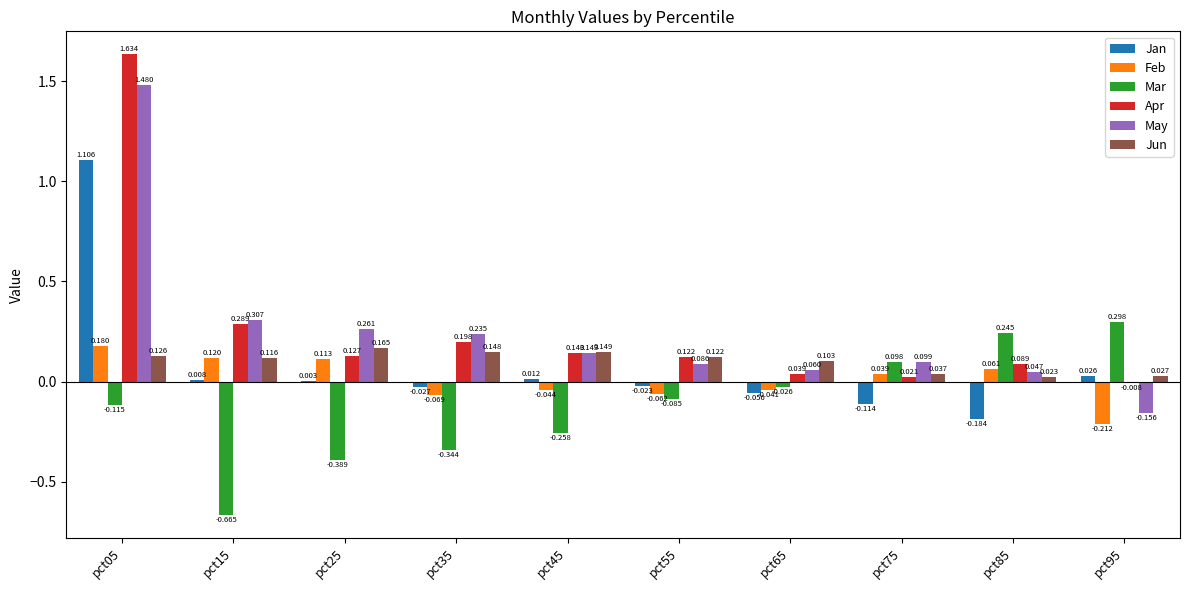

Which series changed the most between pct45 and pct85?

Mar